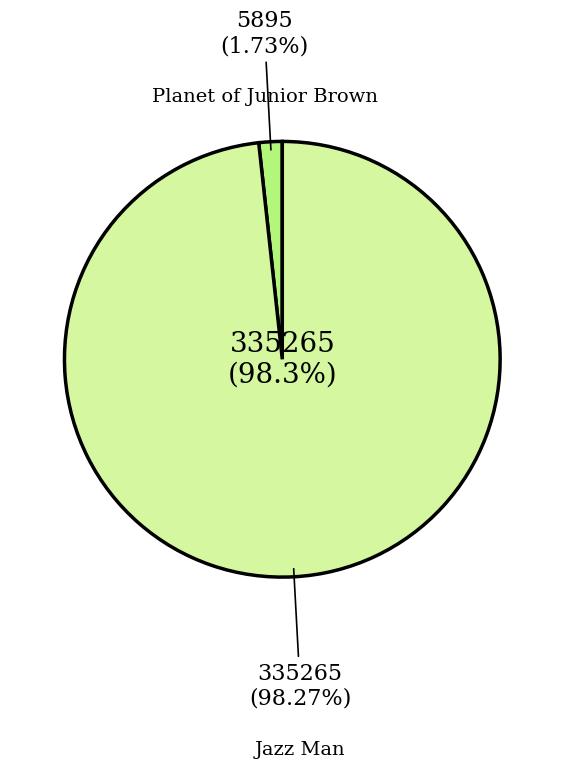

Count the number of slices in the pie.

2